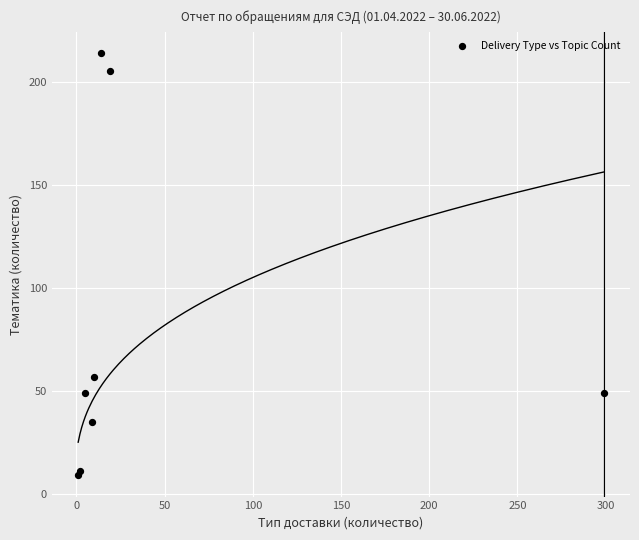

What Y value in the scatter plot is closest to 111?

57